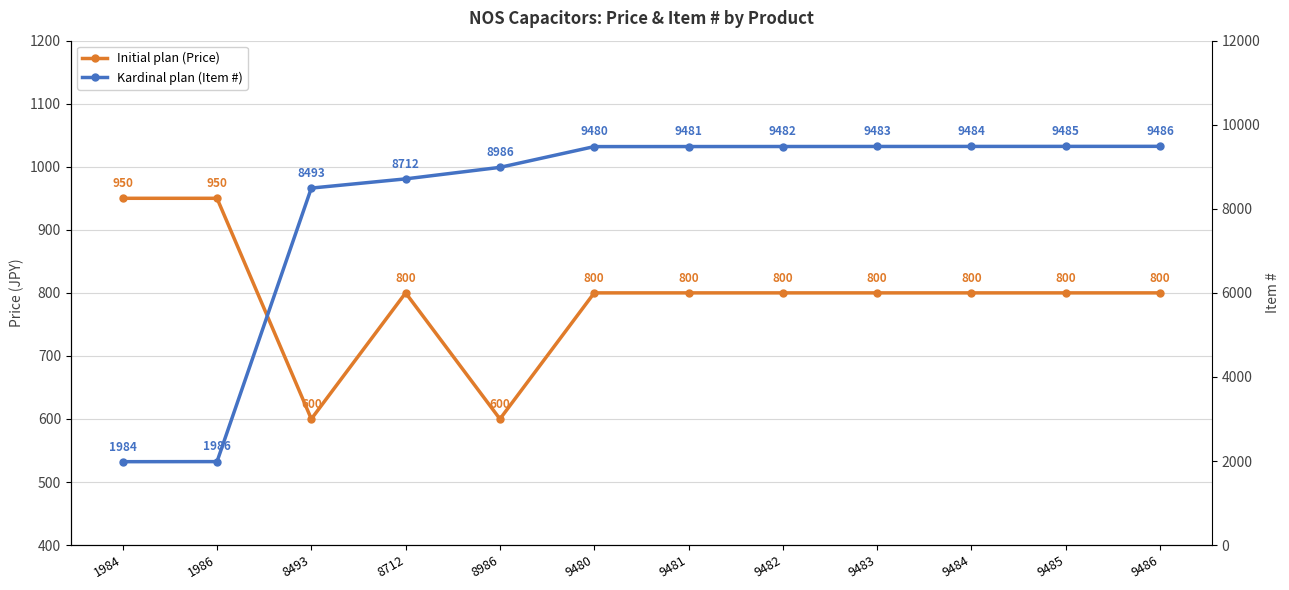

At which category does the chart reach its minimum across all series?

8493